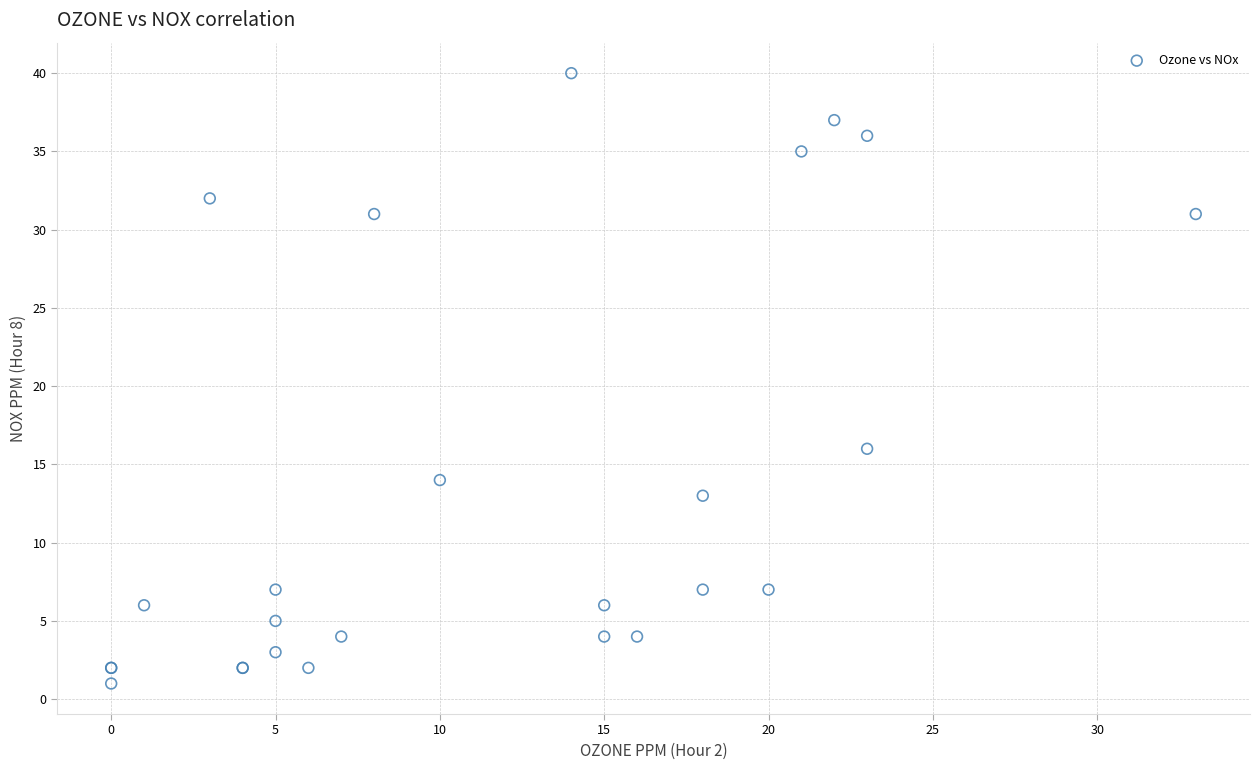

What Y value in the scatter plot is closest to 20?

16